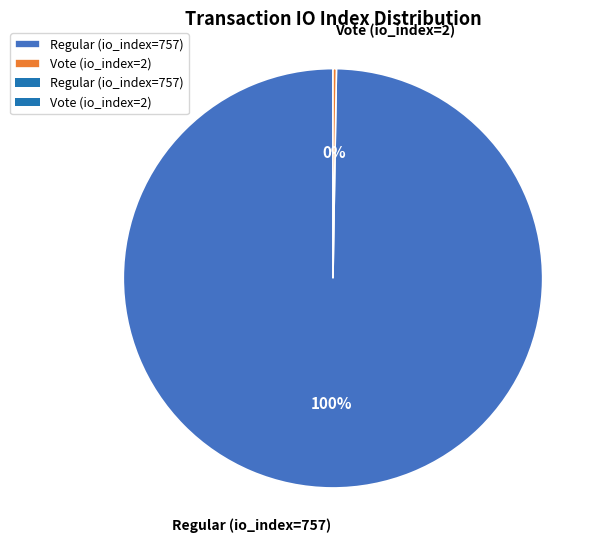

Is it true that Regular (io_index=757) is 94% of the pie?

False